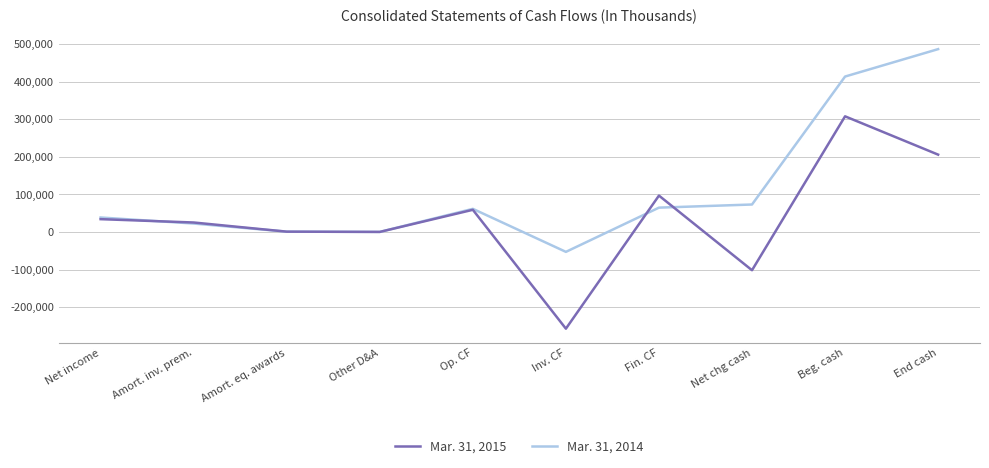

At End cash, list the series in order from largest to smallest.

Mar. 31, 2014, Mar. 31, 2015